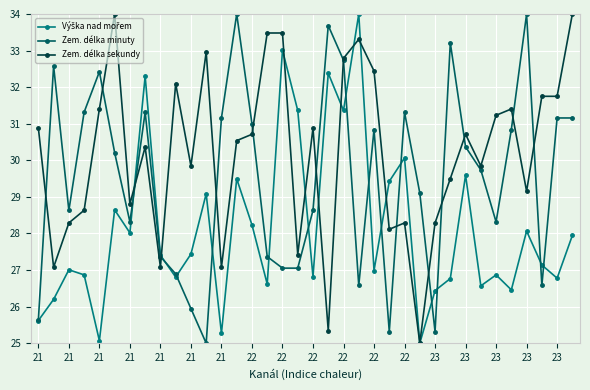

True or false: Zem. délka minuty has more than 2 interior local peaks.

True